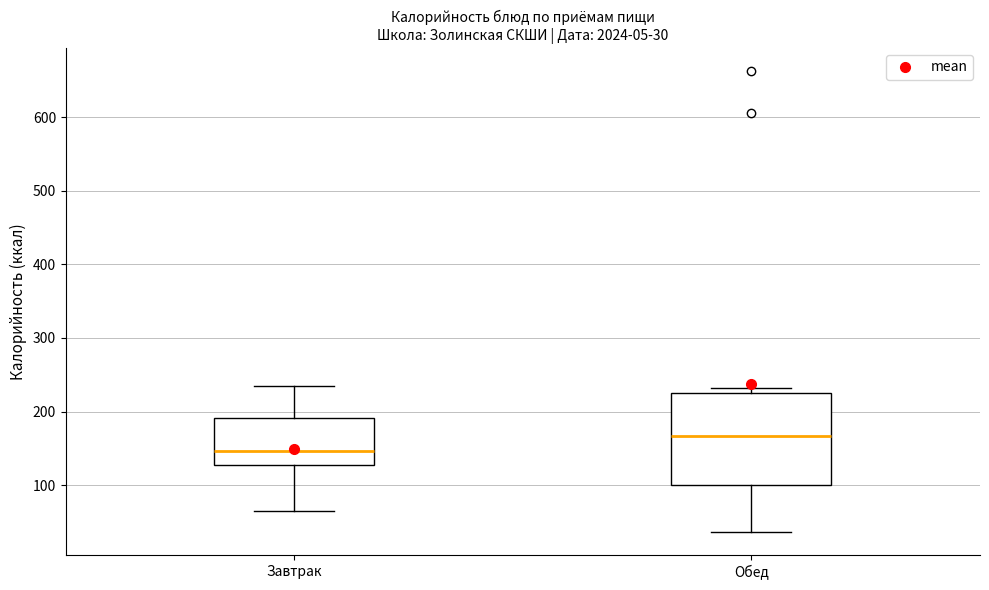

Which box is the tallest, from its lower edge to its upper edge?

Обед